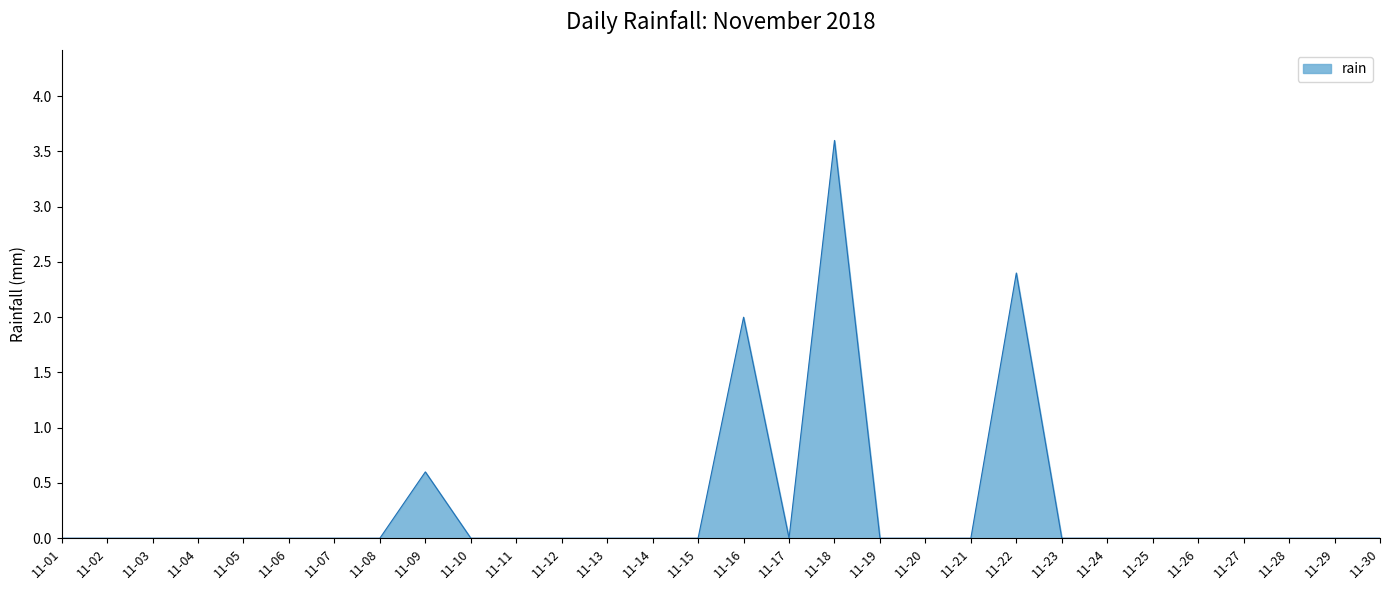

How many lines are shown in the chart?

1